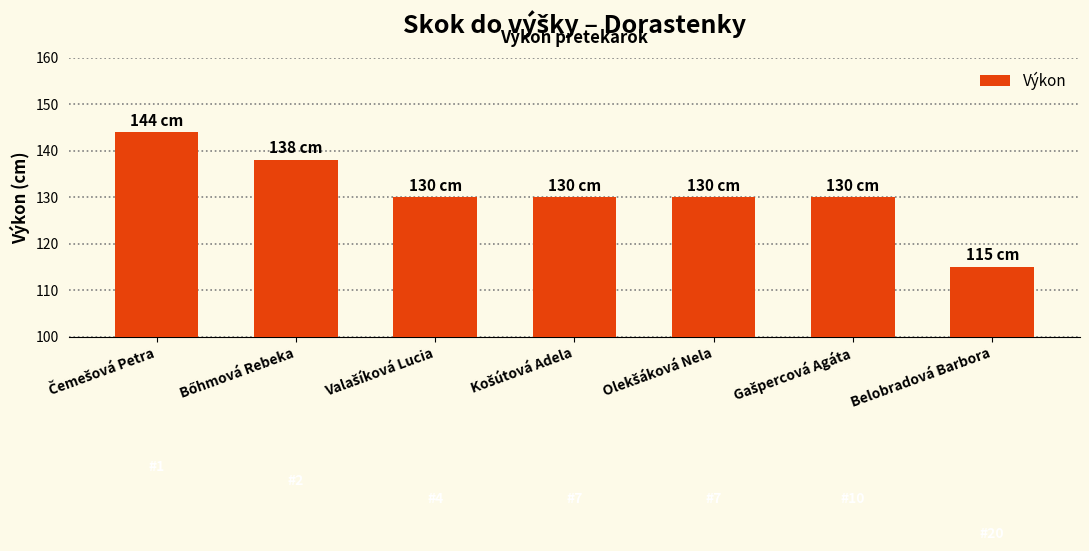

Are the bars grouped side by side (vs. stacked)?

No